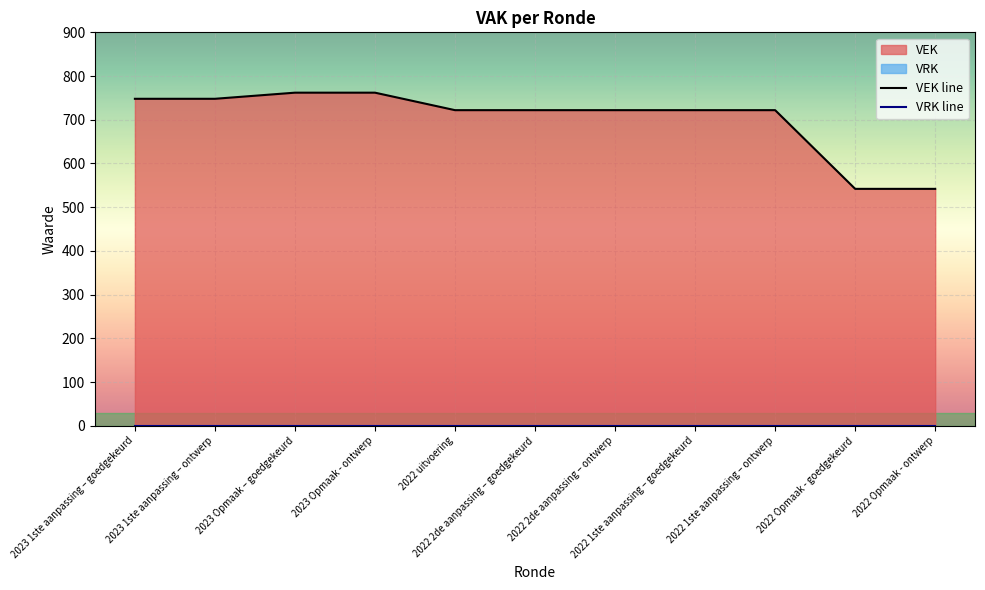

True or false: VEK line and VRK line cross at least once.

False